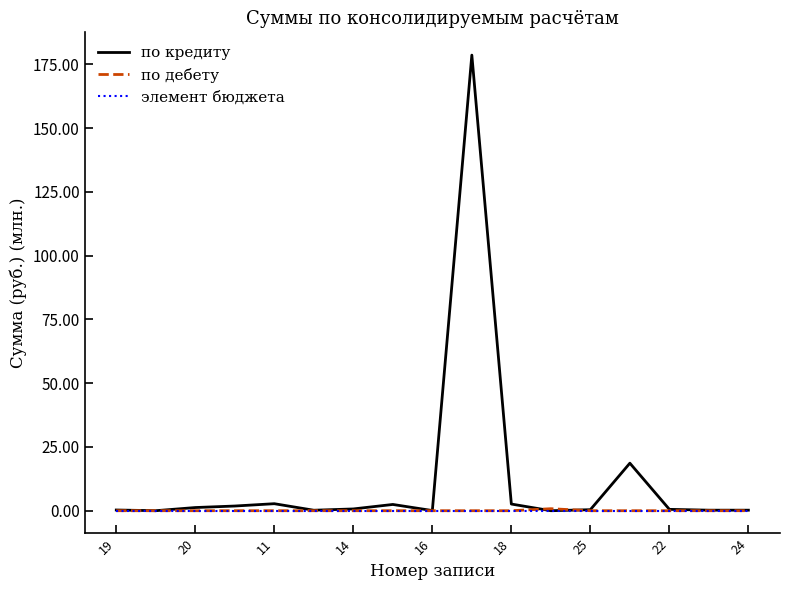

After their last crossing, which series has the higher values: по дебету or элемент бюджета?

элемент бюджета